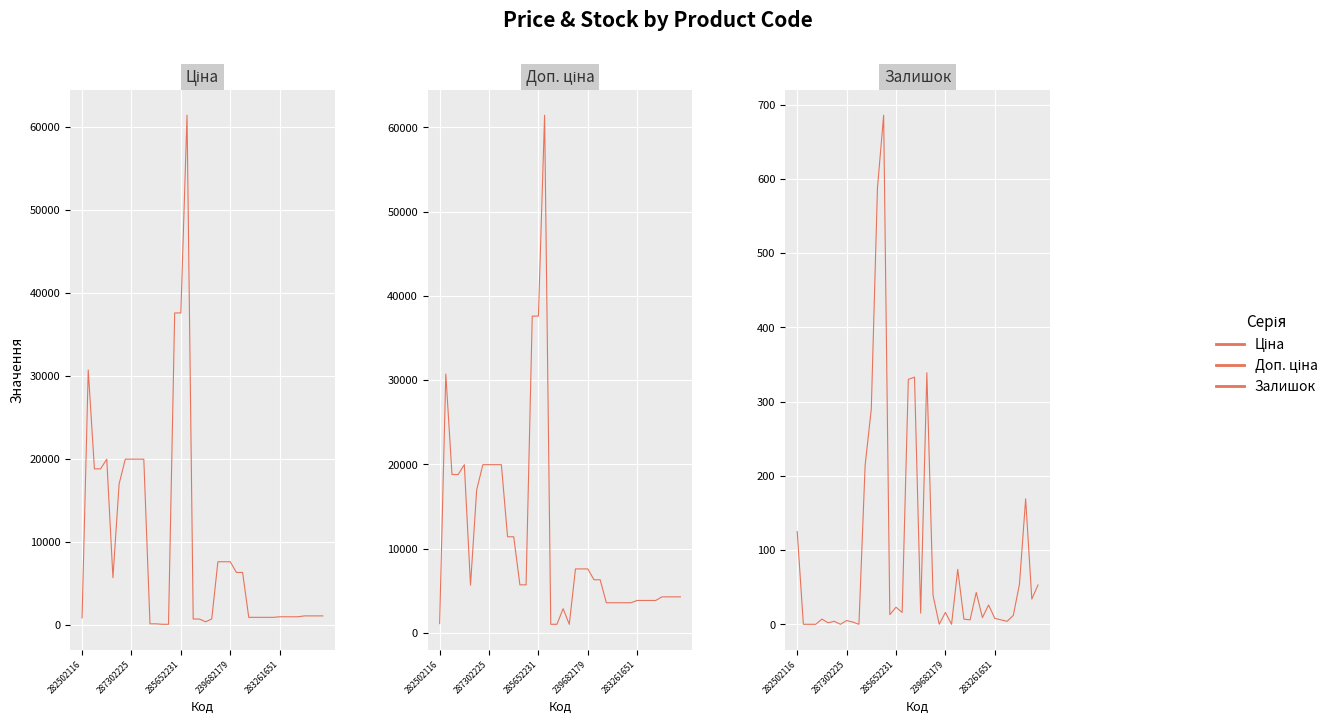

True or false: Доп. ціна and Ціна intersect in this chart.

False